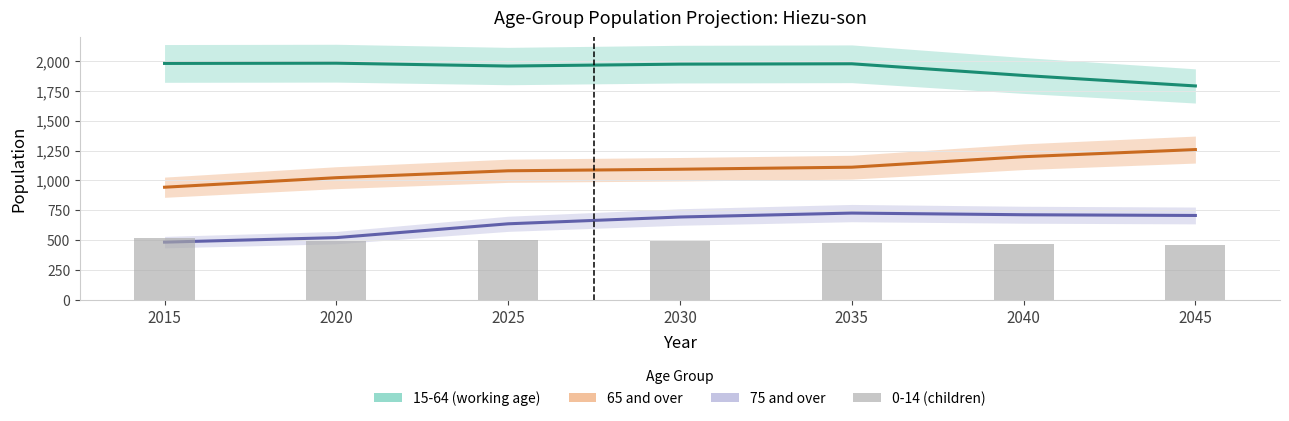

Which has a higher value, 2035 or 2015?

2015